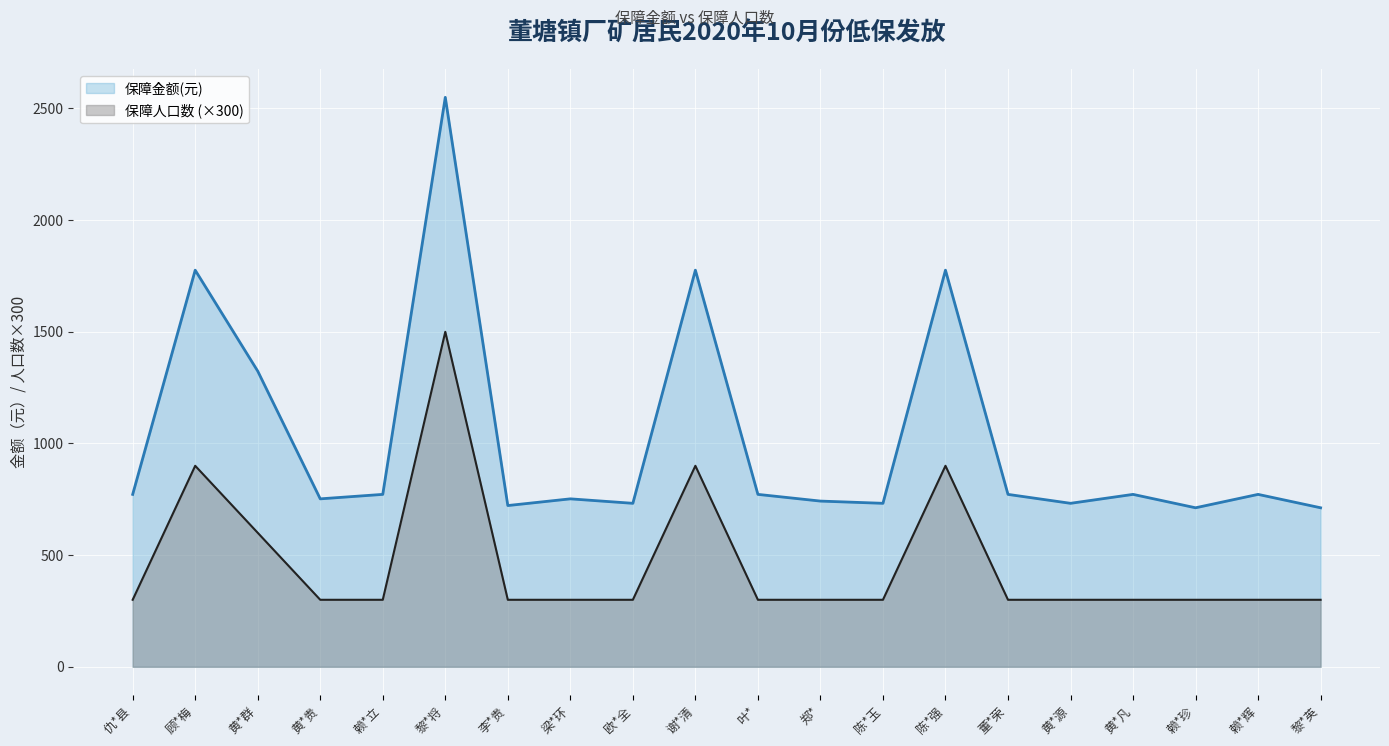

At which label is 保障金额(元) closest to 1631?

顾*梅